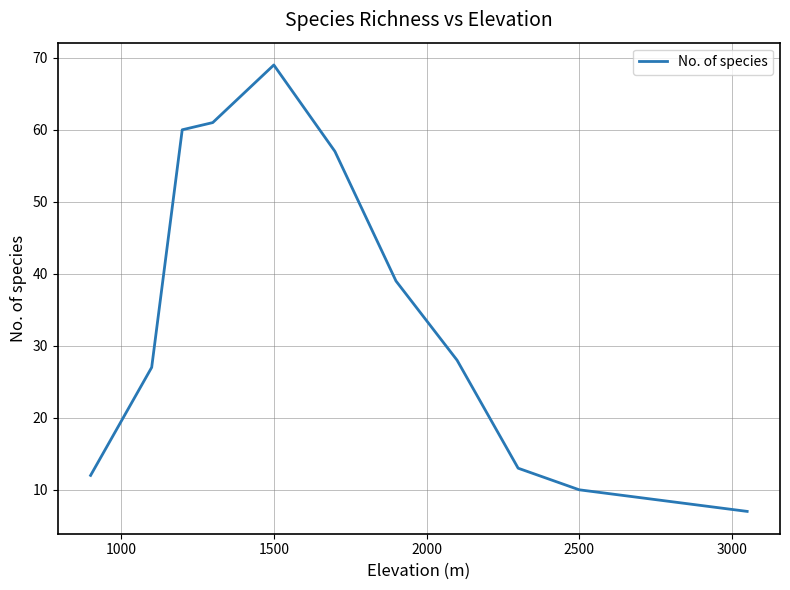

What is the minimum value shown in the chart?

7